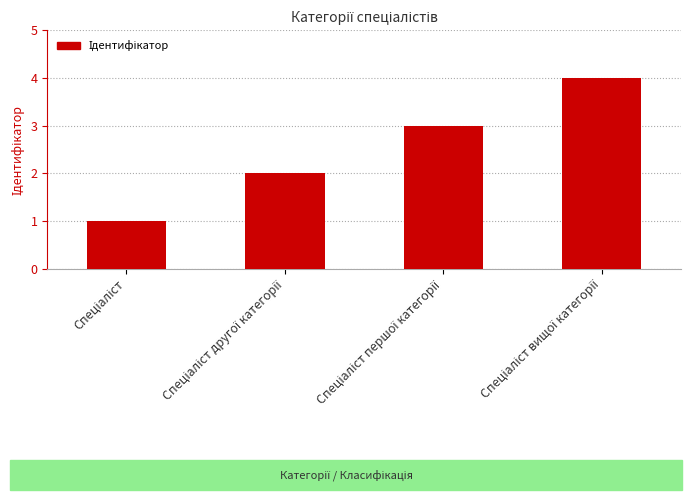

What is the maximum value shown in the chart?

4